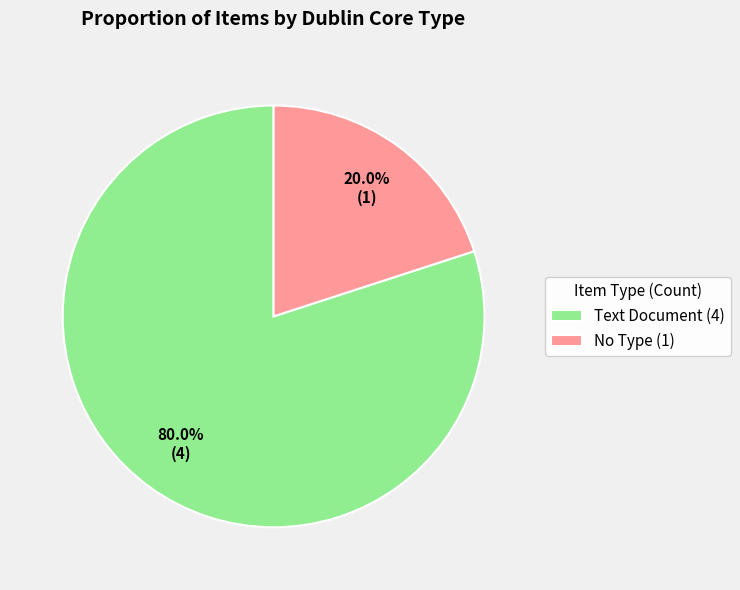

How many segments does this pie chart have?

2